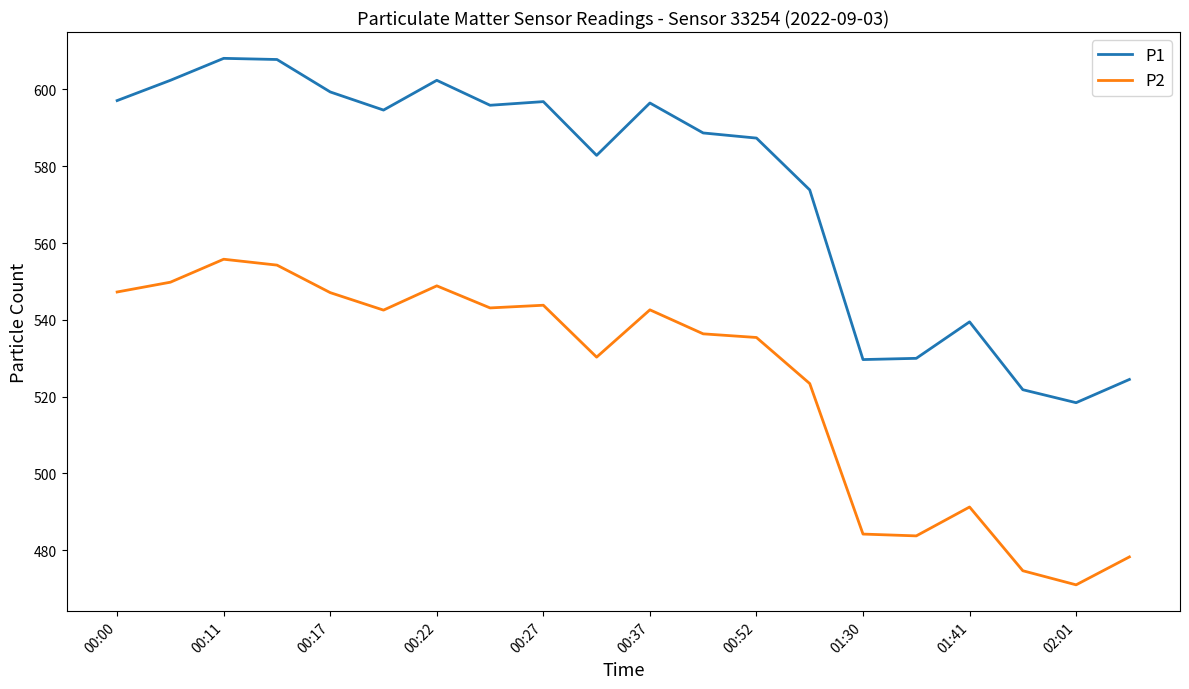

What is the minimum value for P1?

518.4